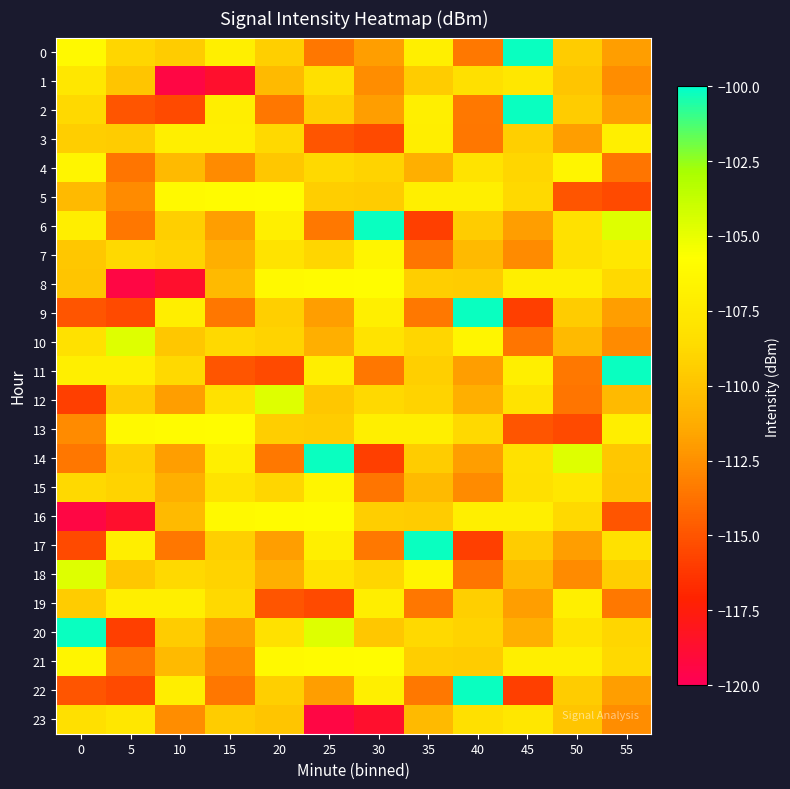

Which series has the largest range (max minus min)?

6